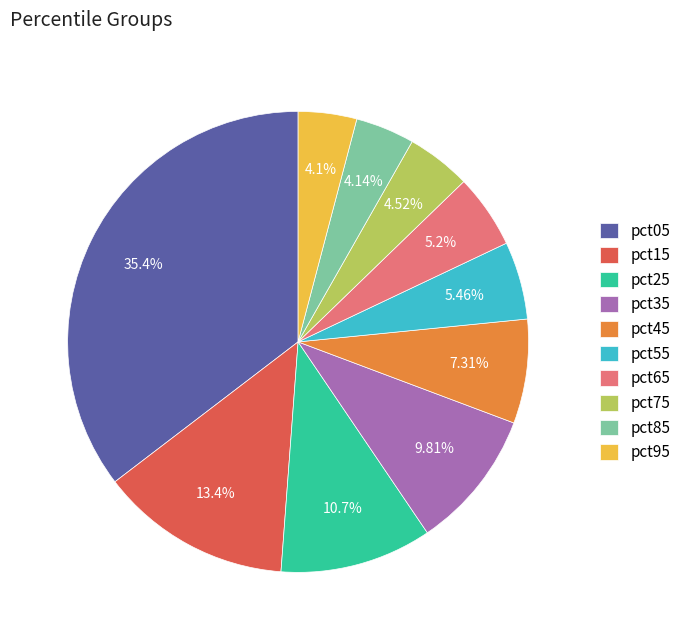

Does any single category account for the majority?

No